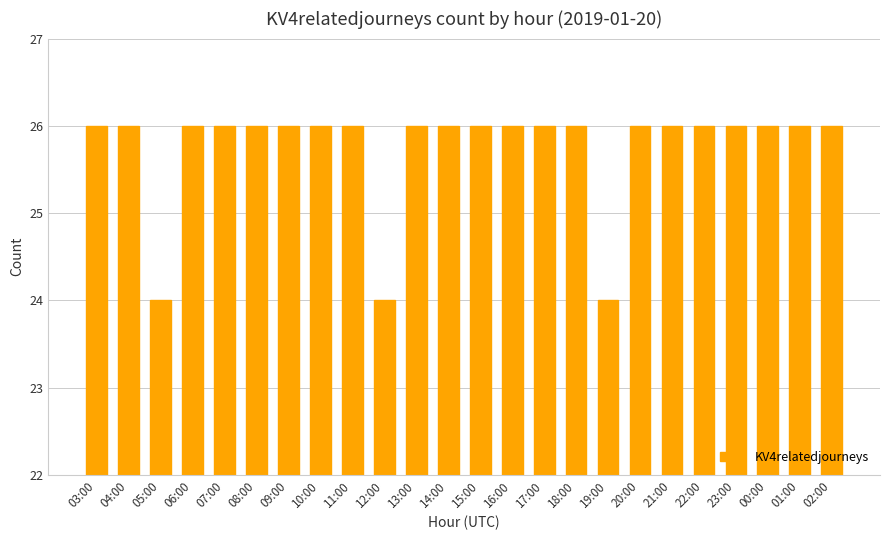

Reading left to right, list all the values displayed in this chart.

03:00=26	04:00=26	05:00=24	06:00=26	07:00=26	08:00=26	09:00=26	10:00=26	11:00=26	12:00=24	13:00=26	14:00=26	15:00=26	16:00=26	17:00=26	18:00=26	19:00=24	20:00=26	21:00=26	22:00=26	23:00=26	00:00=26	01:00=26	02:00=26